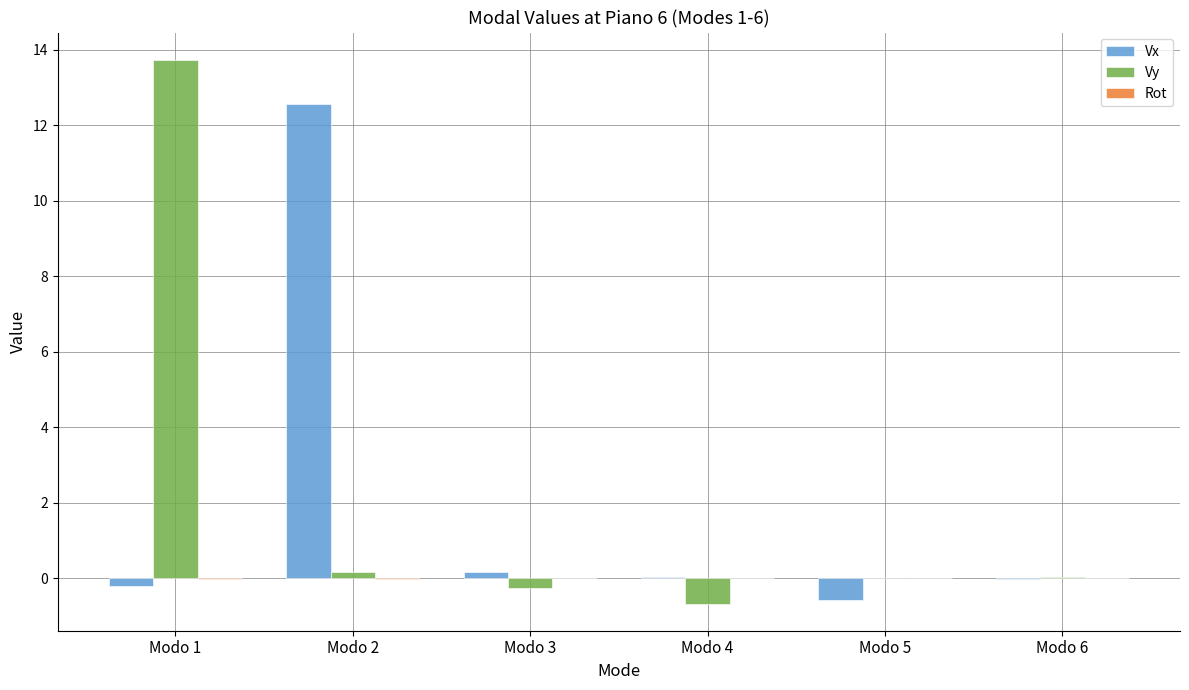

Which label corresponds to the largest value in the chart?

Modo 1